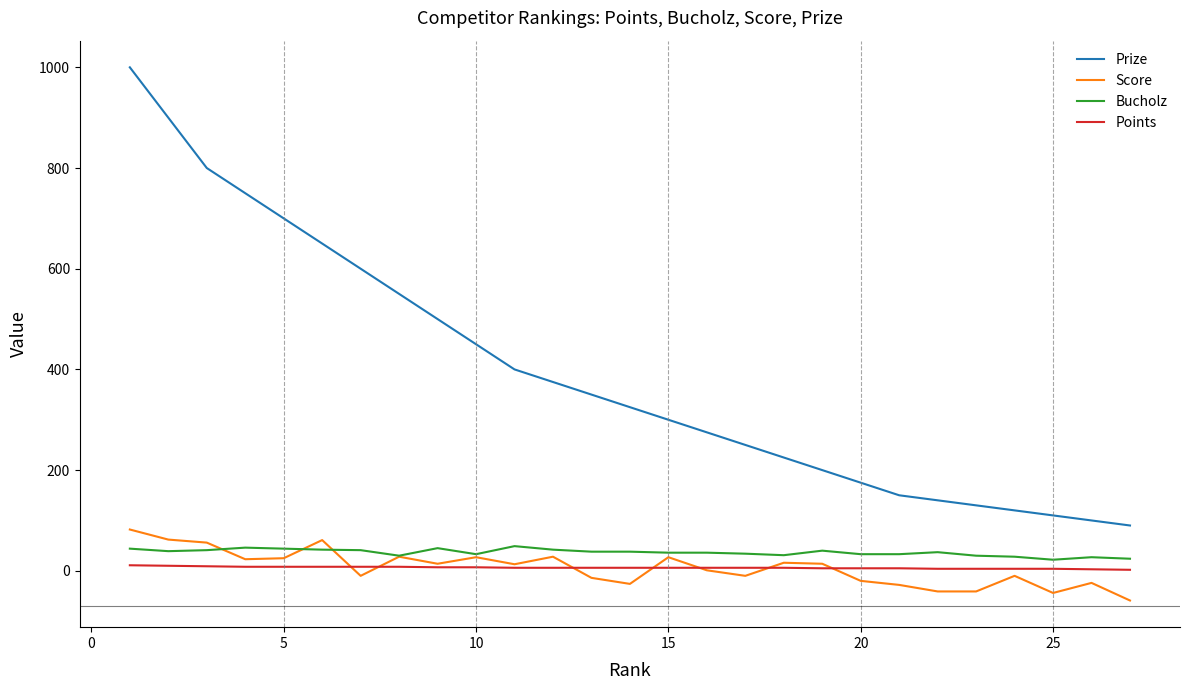

What is the highest value of the Prize series?

1000